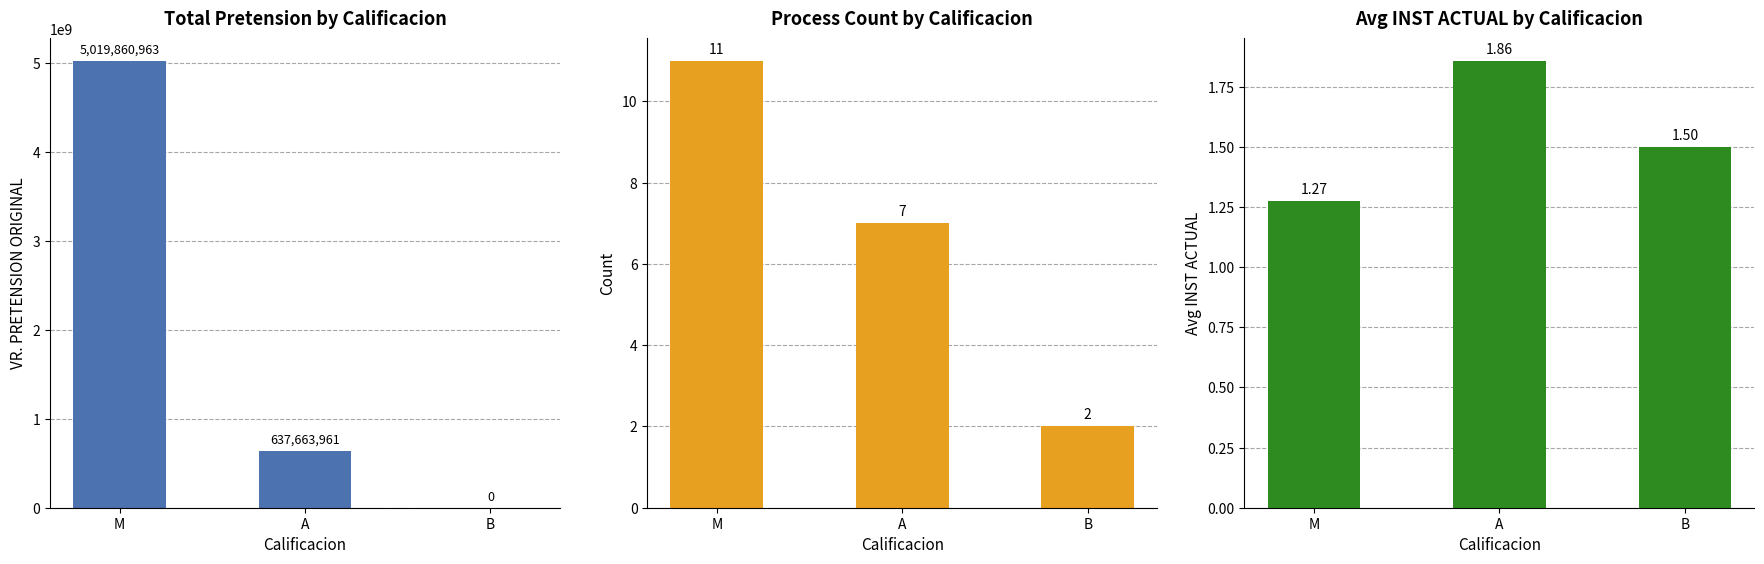

Reading left to right, transcribe all the data shown in this chart.

VR. PRETENSION ORIGINAL: M=5019860963.0	A=637663961.0	B=0.0
Count: M=11.0	A=7.0	B=2.0
Avg INST ACTUAL: M=1.3	A=1.9	B=1.5